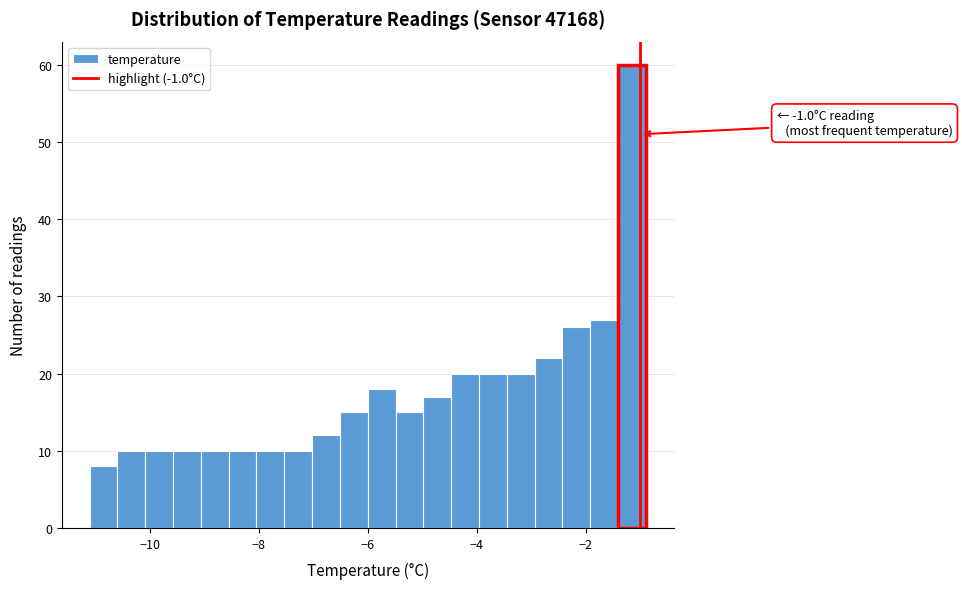

Read against the x-axis, roughly where is the centre of the tallest bar?

-1.2